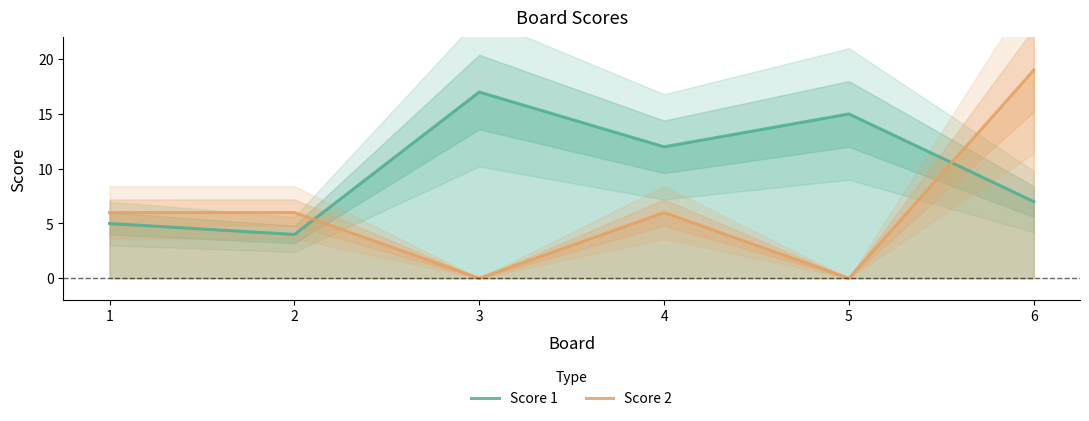

Is it true that Score 2 equals -7 at 3?

False